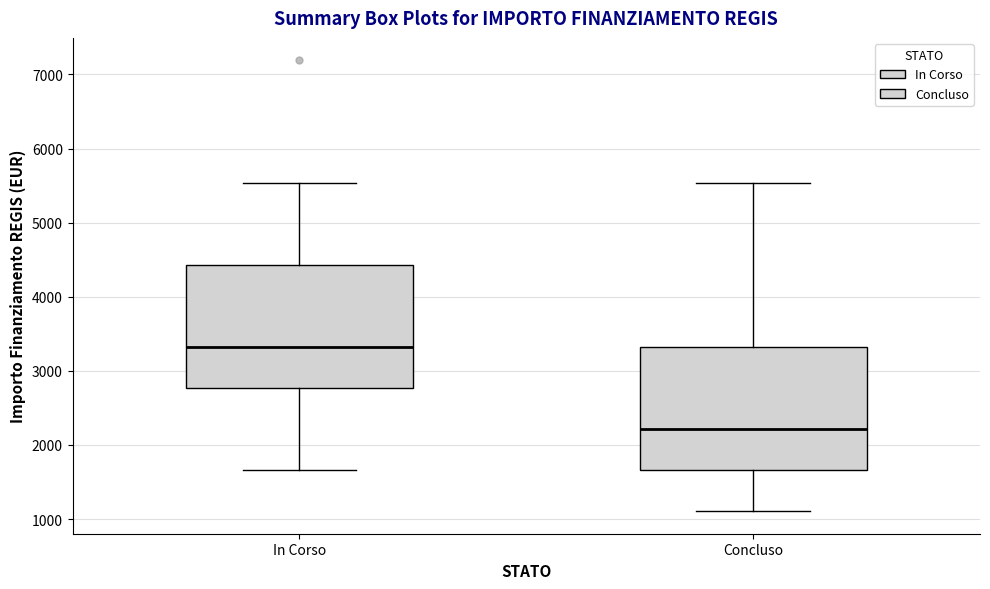

Where is the lower edge of the box for Concluso on the y-axis? The values are not printed on the chart, so give them approximately, as read against the axis.

1700